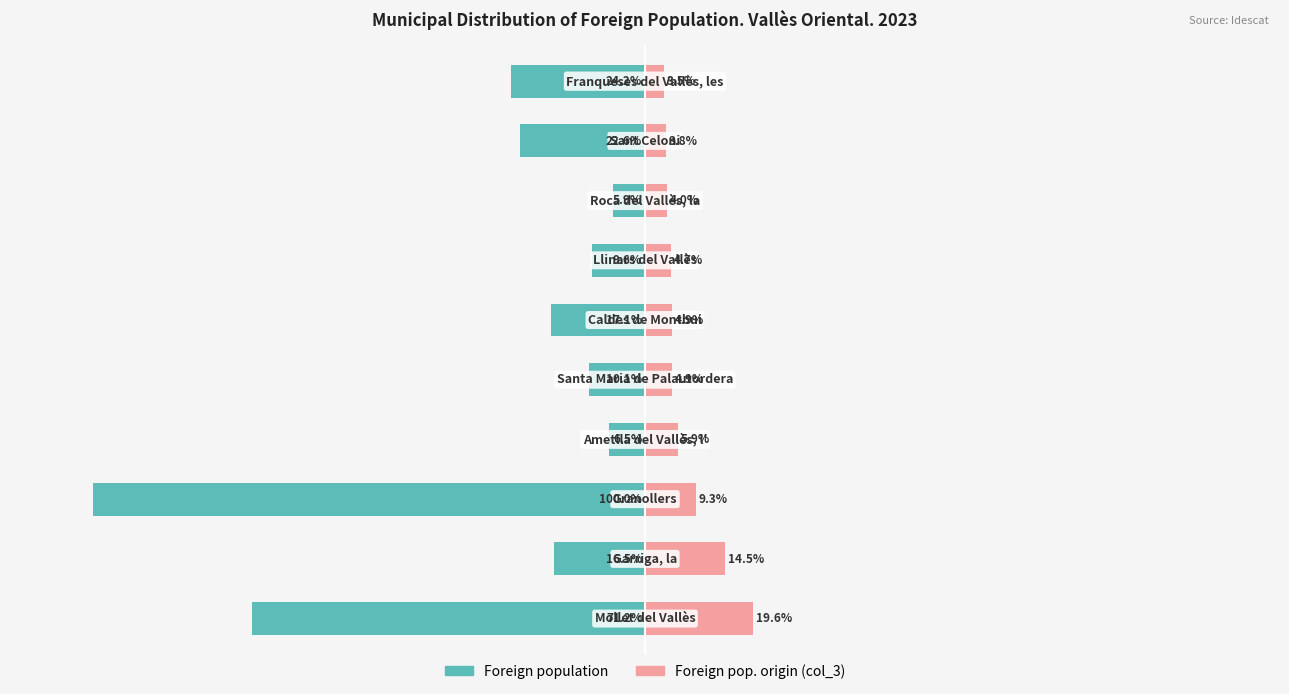

What is the minimum value shown in the chart?

-100.0